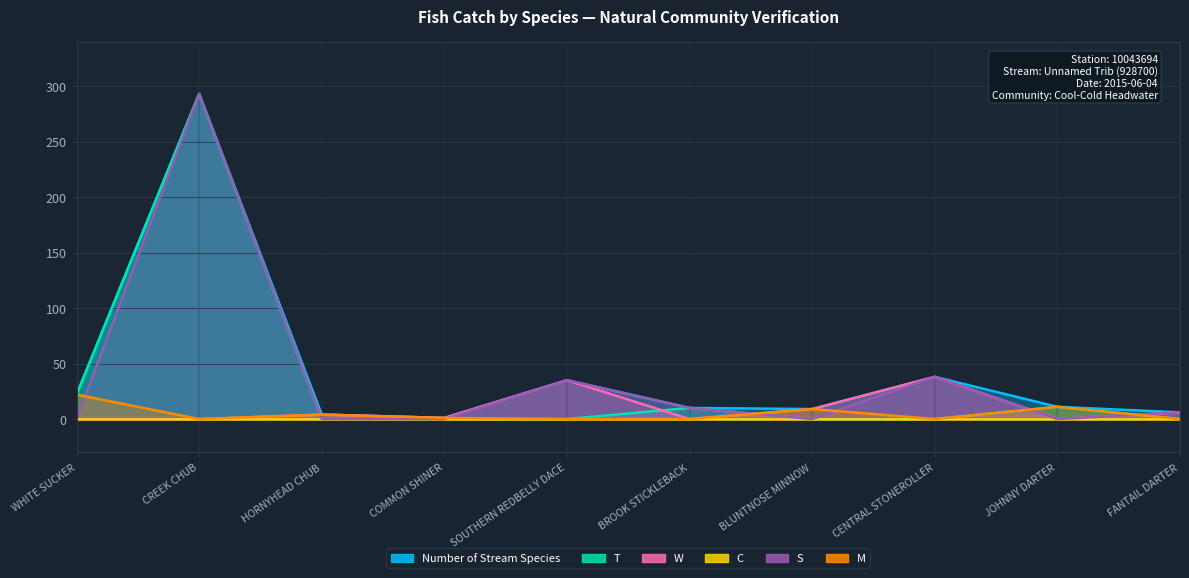

At how many categories does at least one series exceed 152?

1